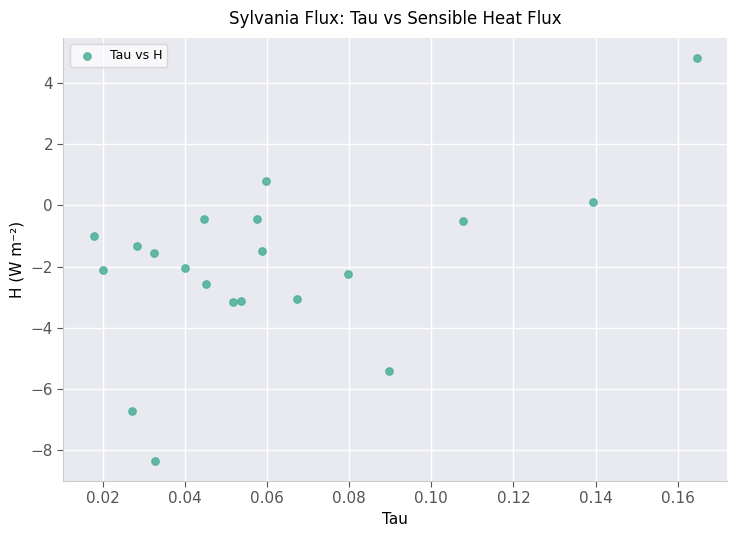

What is the range of Y values (max minus min)?

13.2